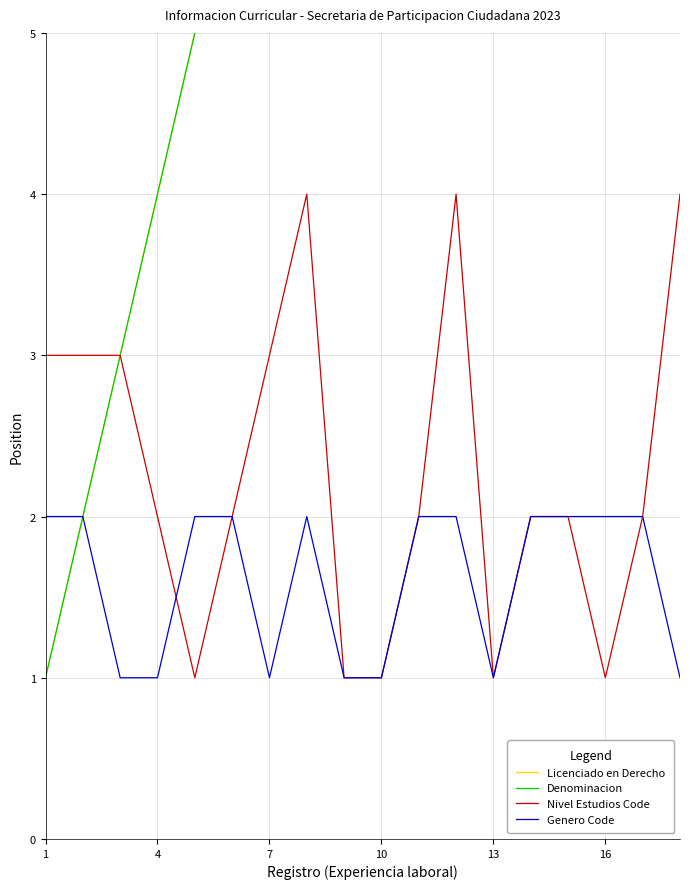

True or false: Genero Code has a value of 2 at 1.

True